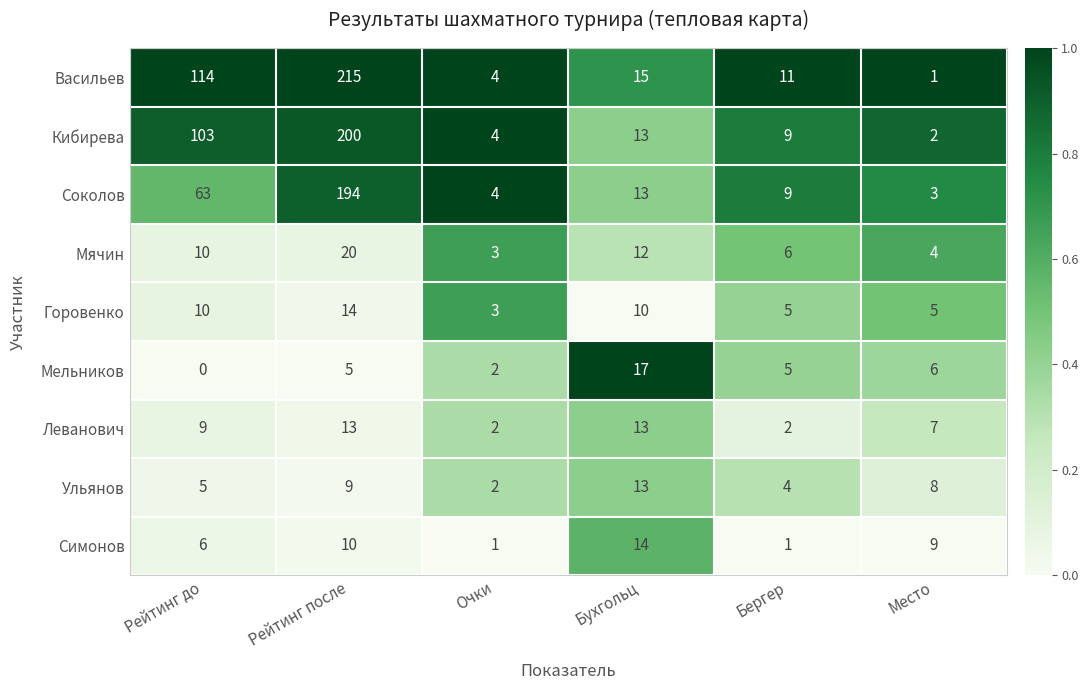

The Васильев series shows 4 at Очки. True or false?

True